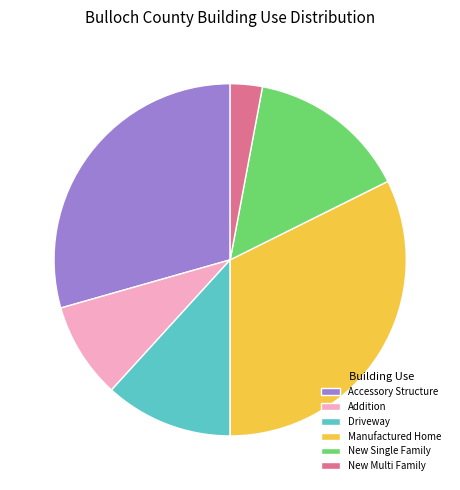

Is the sum of Accessory Structure and Addition greater than half?

No